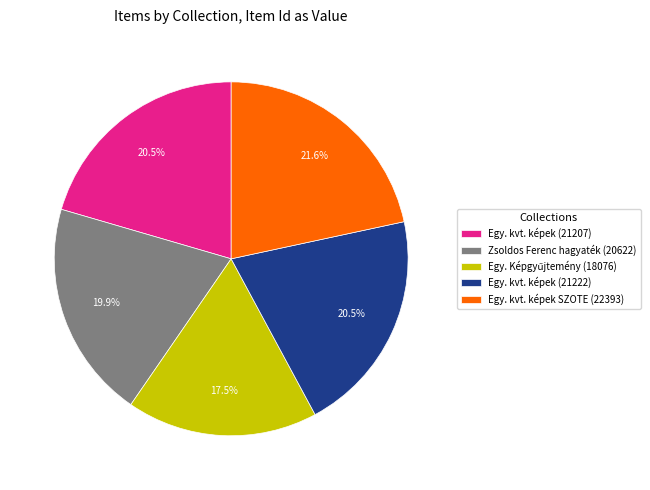

What is the largest slice in the pie chart?

Egy. kvt. képek SZOTE (22393)